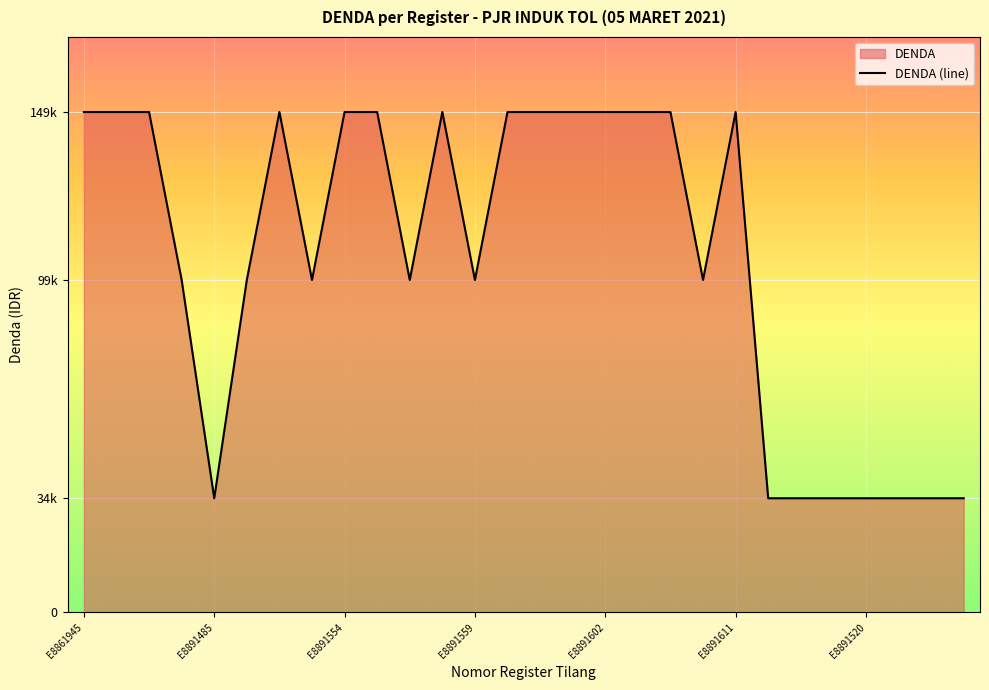

How many series are shown in this chart?

1